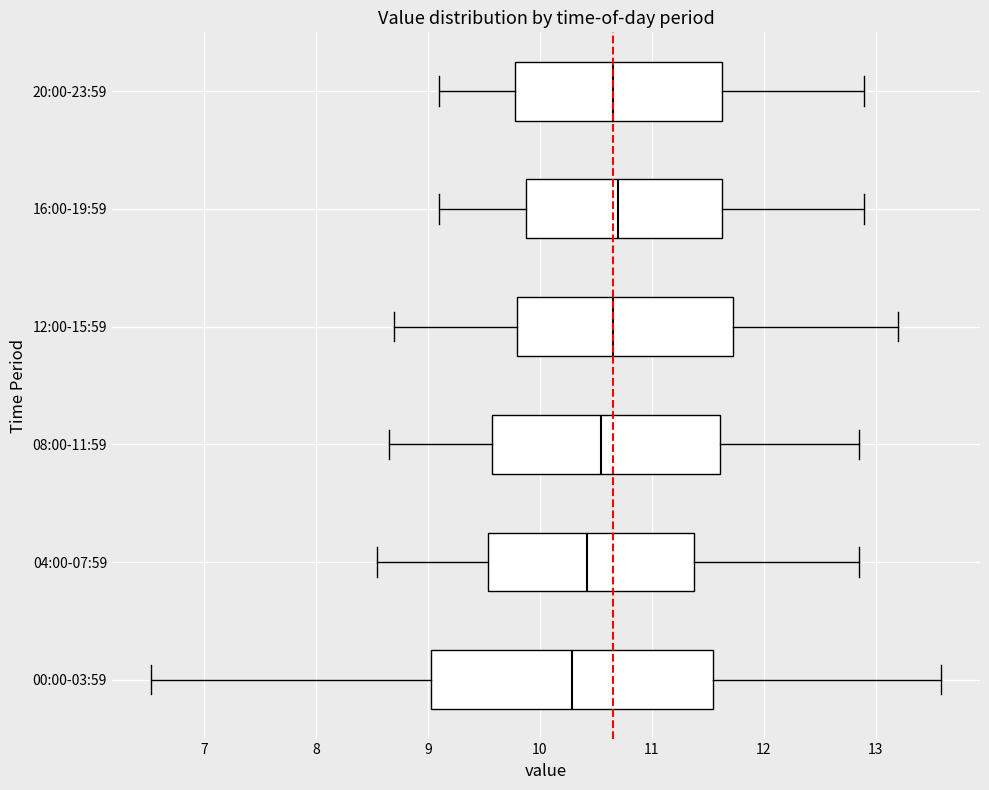

Reading bottom to top, read every box against the x-axis: the position of its median line, the range the box covers, and the ends of its whiskers. The values are not printed on the chart, so give them approximately, as read against the axis.

00:00-03:59: median 10.3, box 9.0 to 11.5, whiskers 6.5 to 13.6
04:00-07:59: median 10.4, box 9.5 to 11.4, whiskers 8.6 to 12.9
08:00-11:59: median 10.6, box 9.6 to 11.6, whiskers 8.7 to 12.9
12:00-15:59: median 10.7, box 9.8 to 11.7, whiskers 8.7 to 13.2
16:00-19:59: median 10.7, box 9.9 to 11.6, whiskers 9.1 to 12.9
20:00-23:59: median 10.7, box 9.8 to 11.6, whiskers 9.1 to 12.9